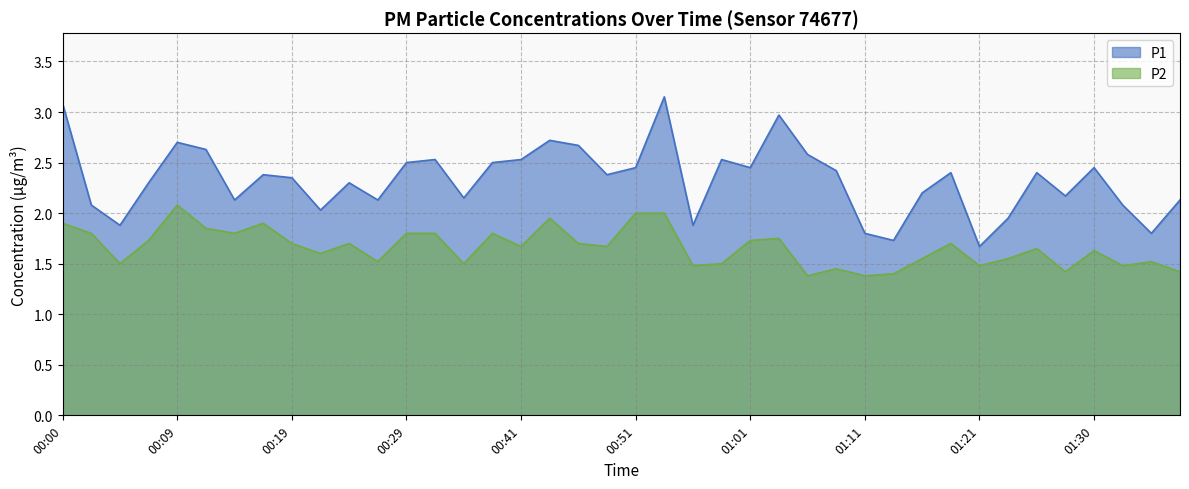

What is the value of the P2 point at the 2nd from the left?

1.8